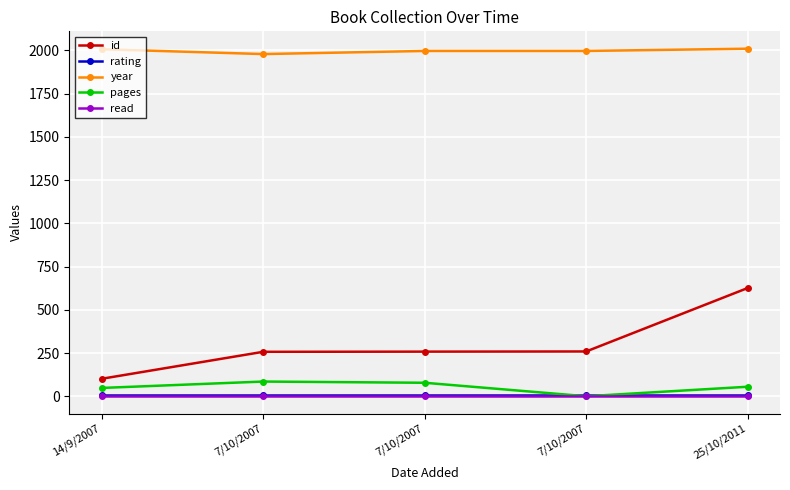

Reading right to left, transcribe all the data shown in this chart.

id: 626	259	258	257	101
rating: 5	5	5	5	5
year: 2010	1997	1997	1979	2007
pages: 55	0	78	85	48
read: 1	1	1	1	1